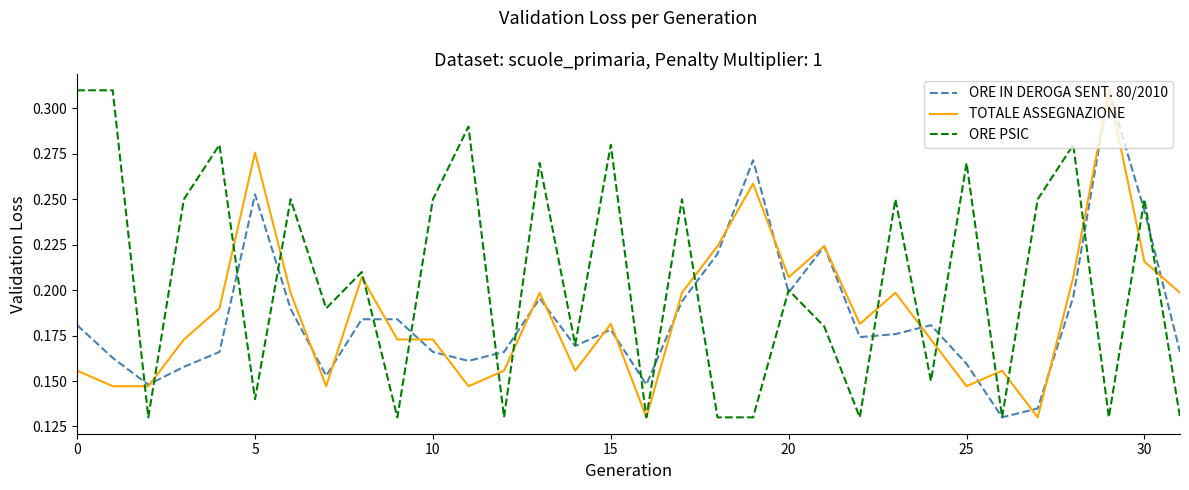

Which series has the largest total across all categories?

ORE PSIC